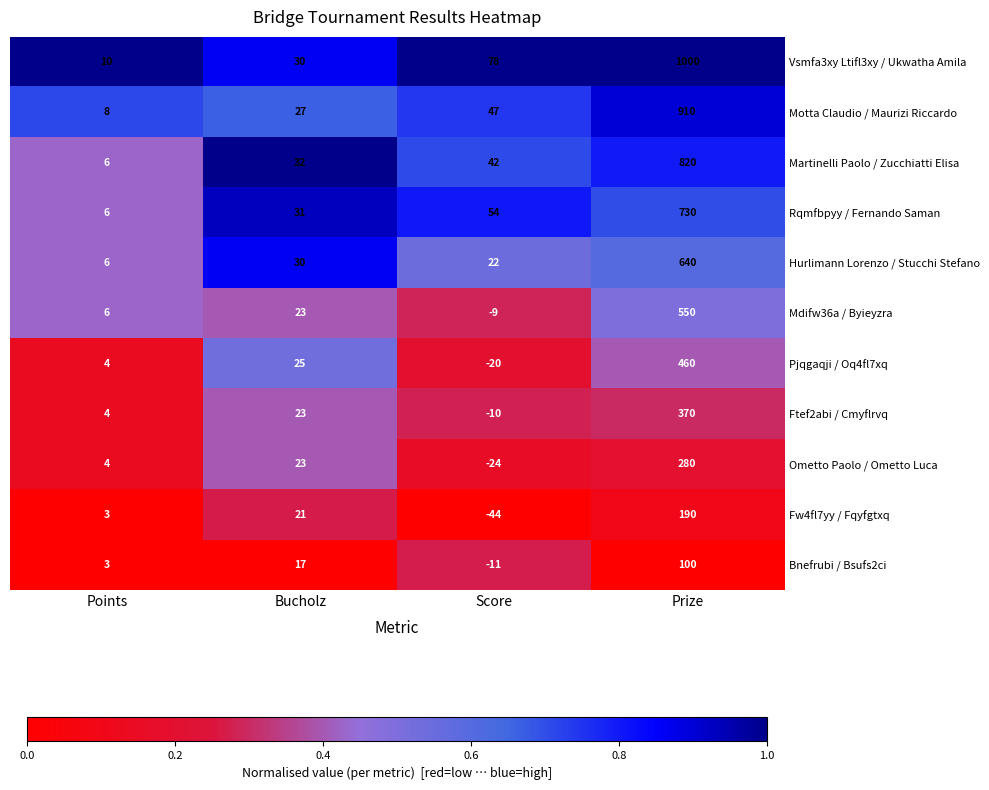

At how many categories does at least one series exceed 0?

4